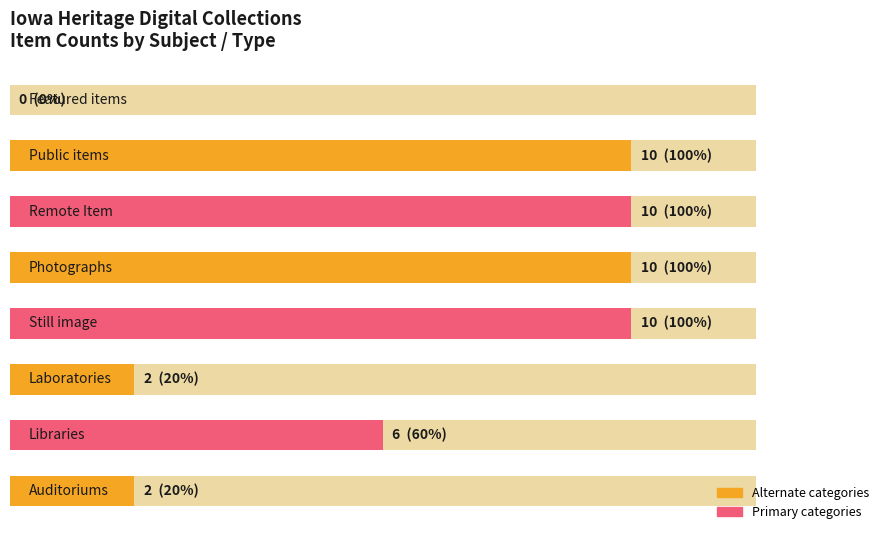

How many values are below 10?

4